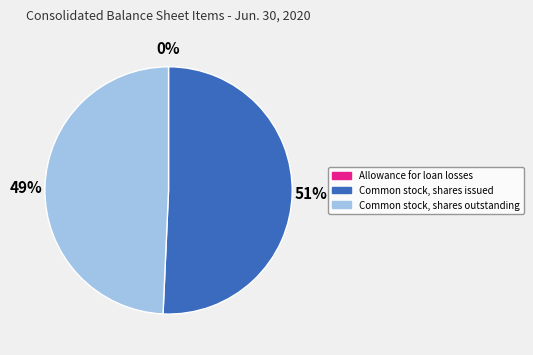

To the nearest percent, what percentage of the pie is Common stock, shares outstanding?

49%